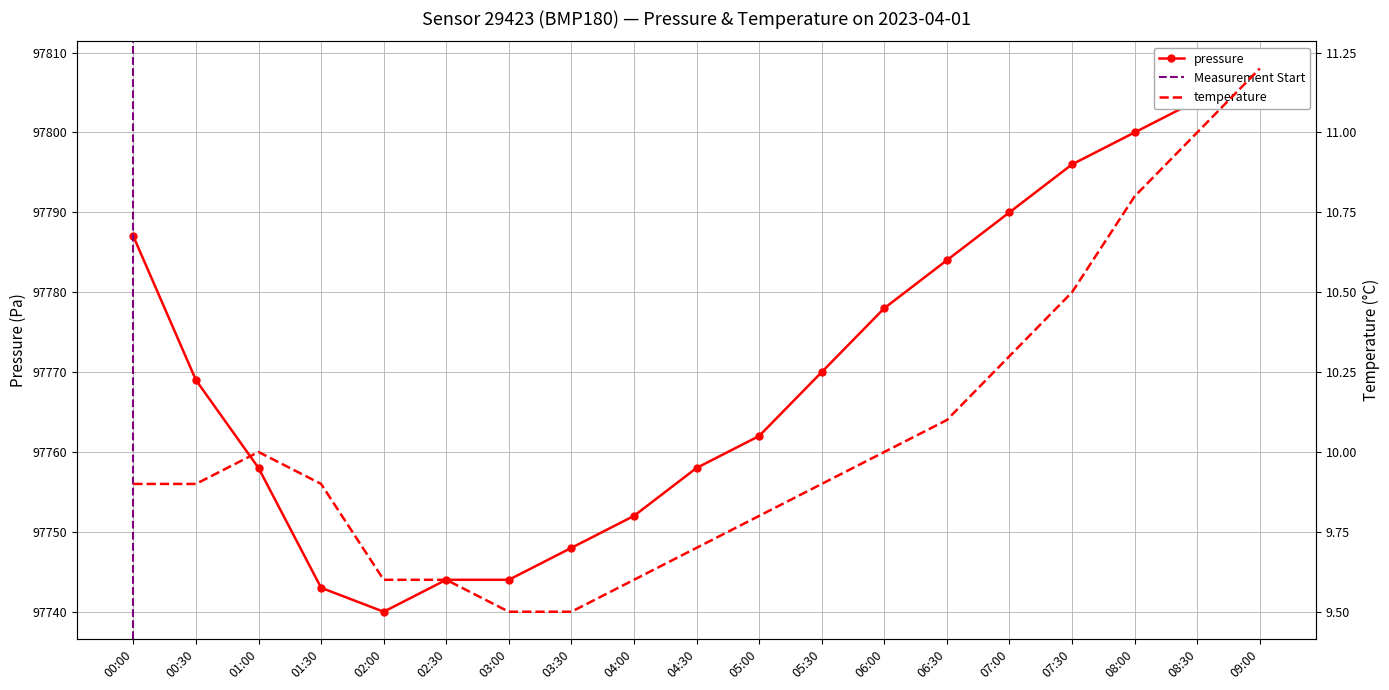

What are all the series names shown in the legend?

pressure, temperature